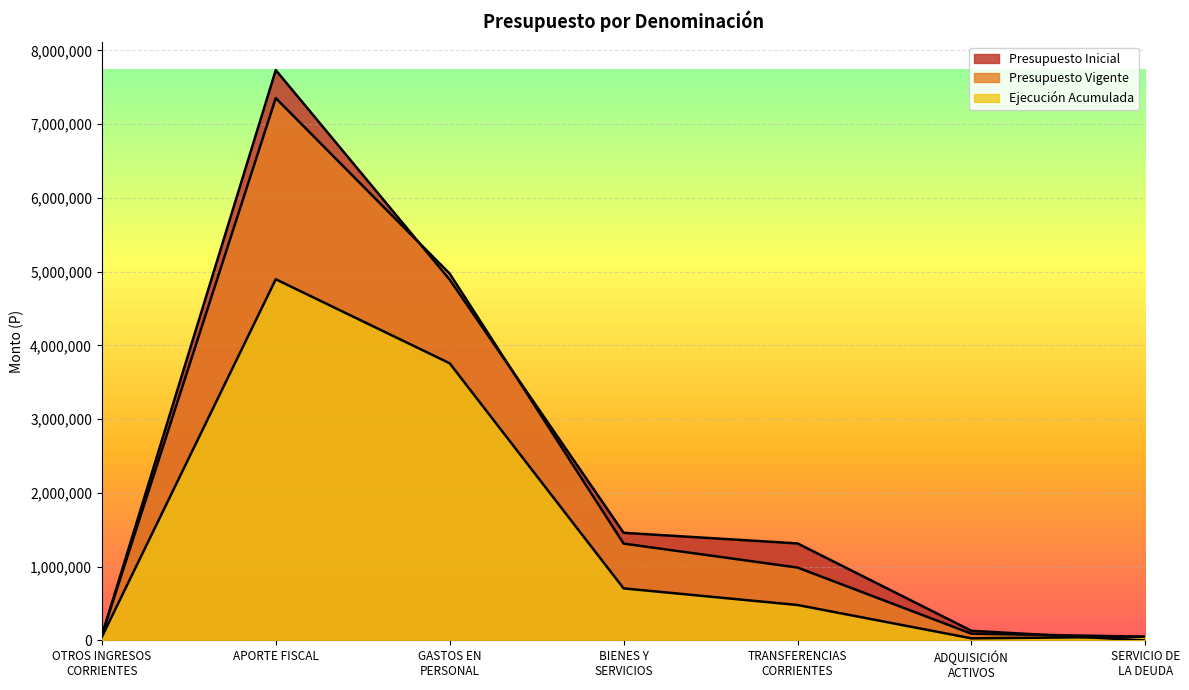

What is the difference between the maximum and minimum values in the Ejecución Acumulada series?

4867277